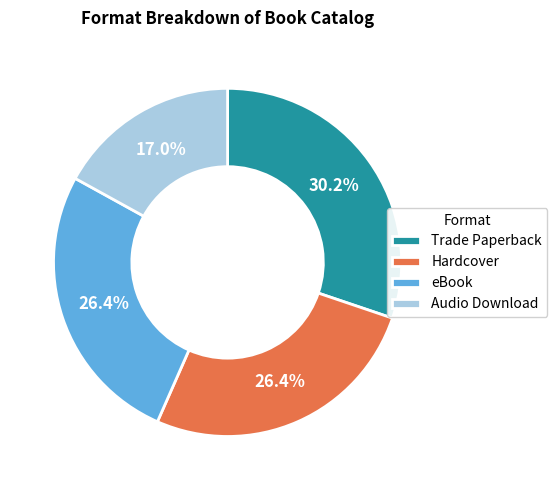

Does any single category account for the majority?

No